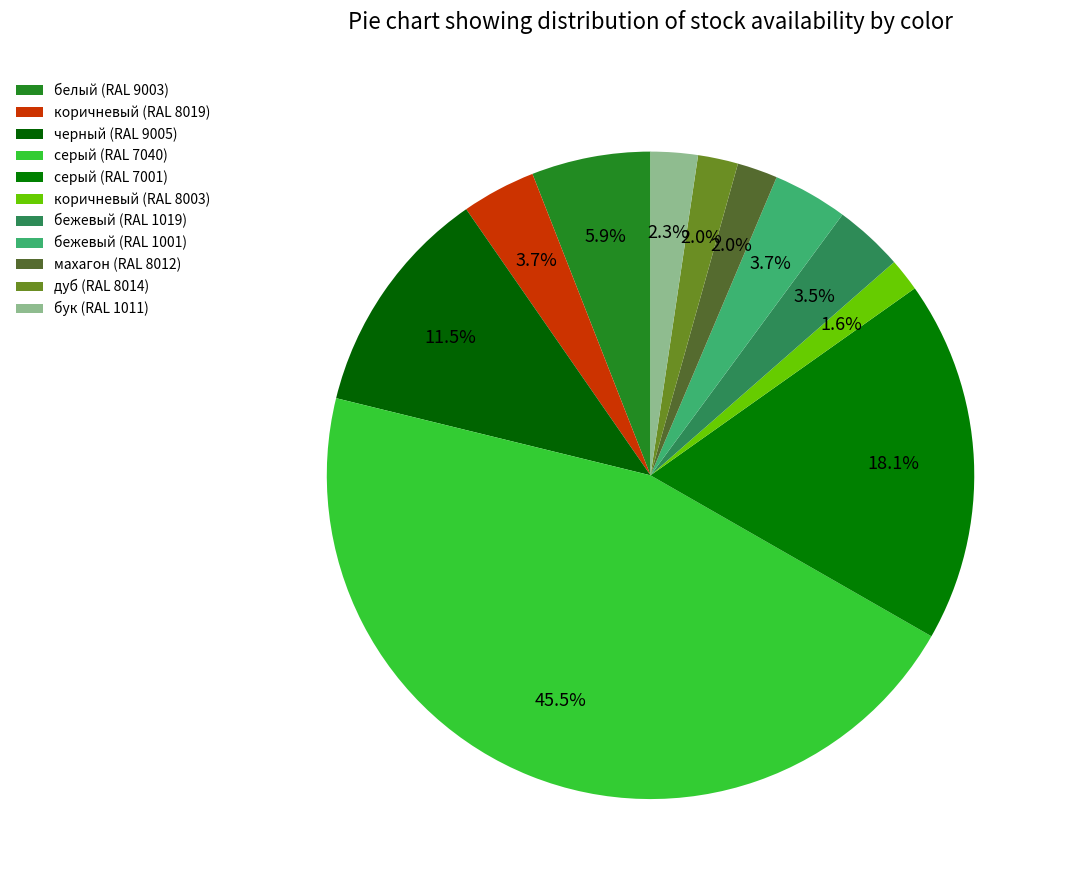

How many segments does this pie chart have?

11